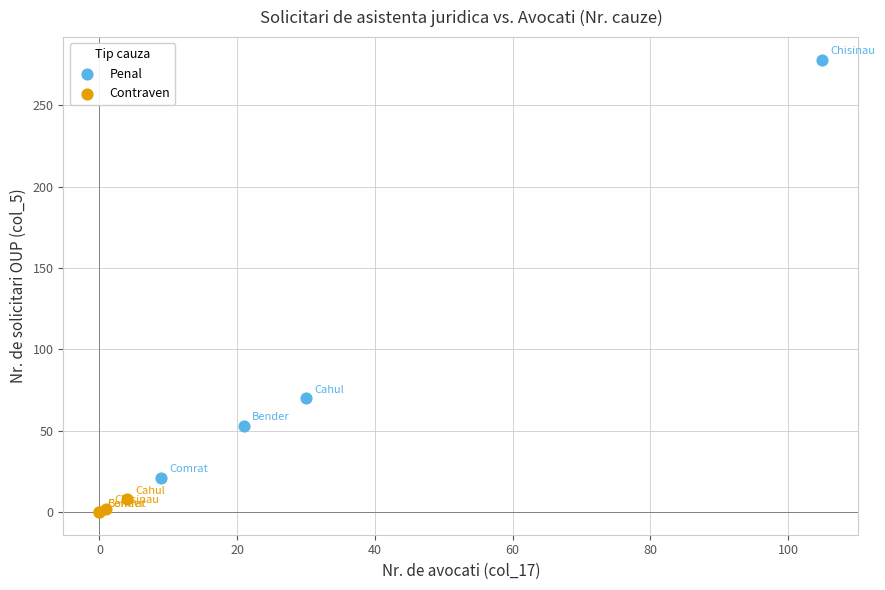

Which series reaches the minimum Y coordinate?

Contraven